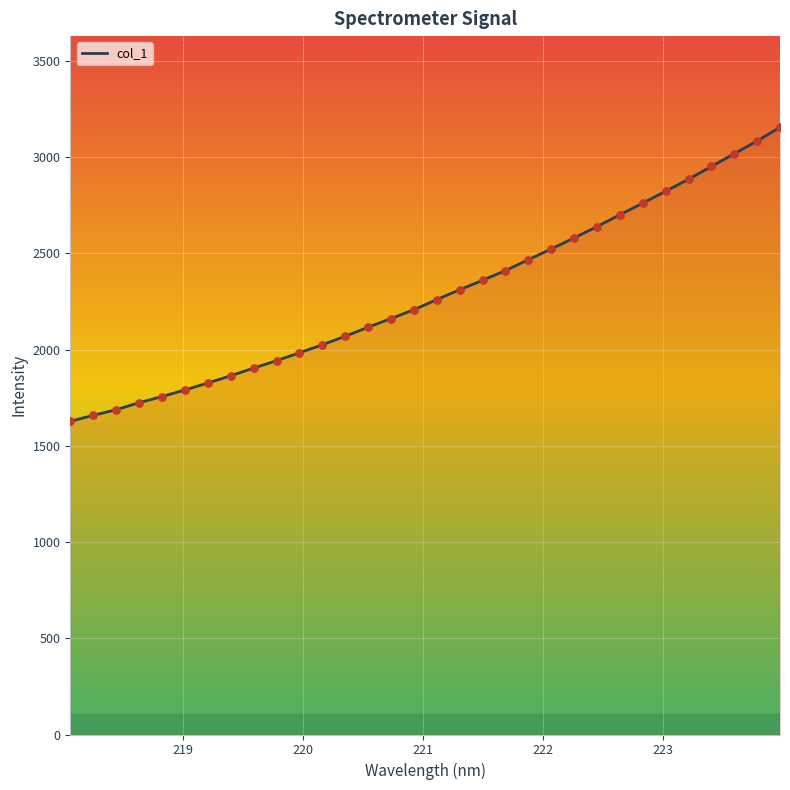

What is the difference between the maximum and minimum values?

1528.5